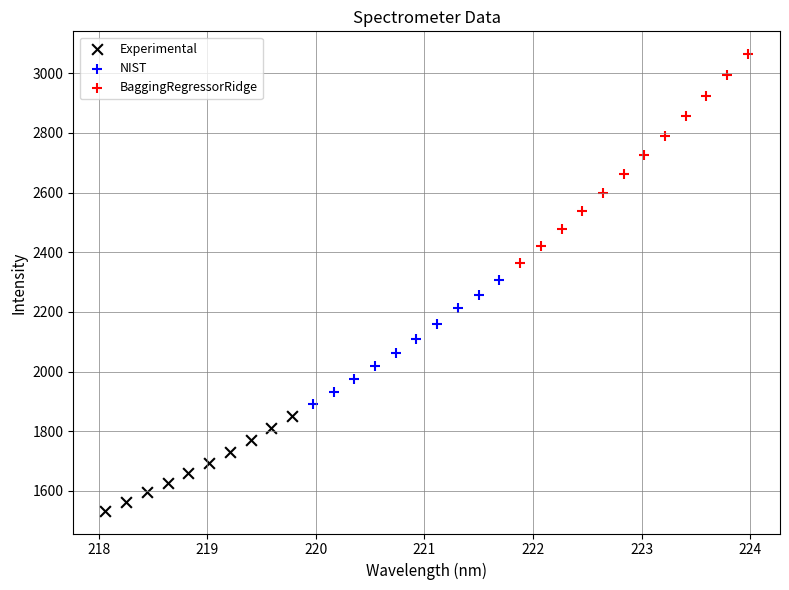

Which series contains the lowest Y value?

Experimental